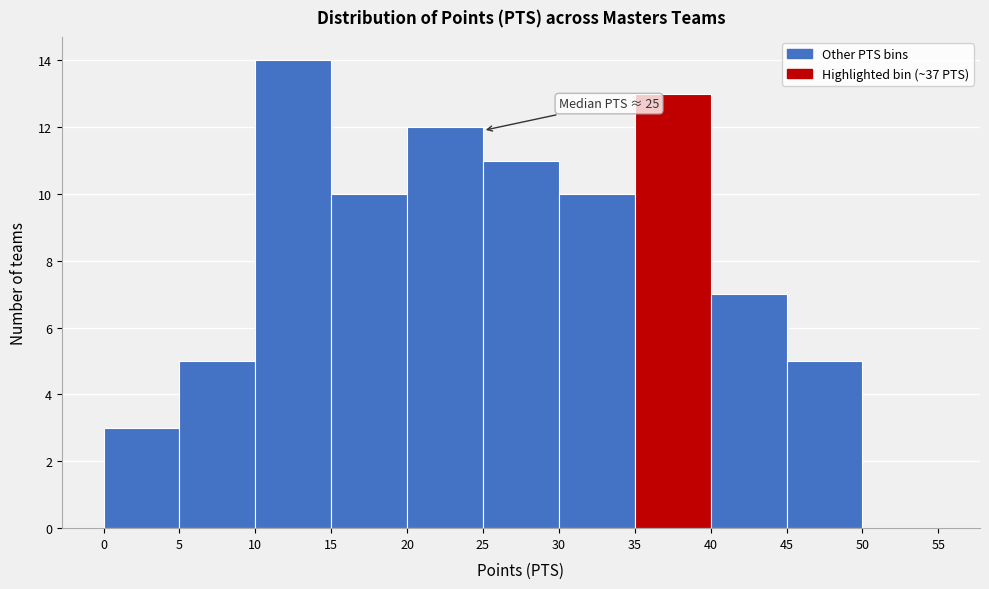

Over which range of the x-axis is the bar tallest?

10 to 15